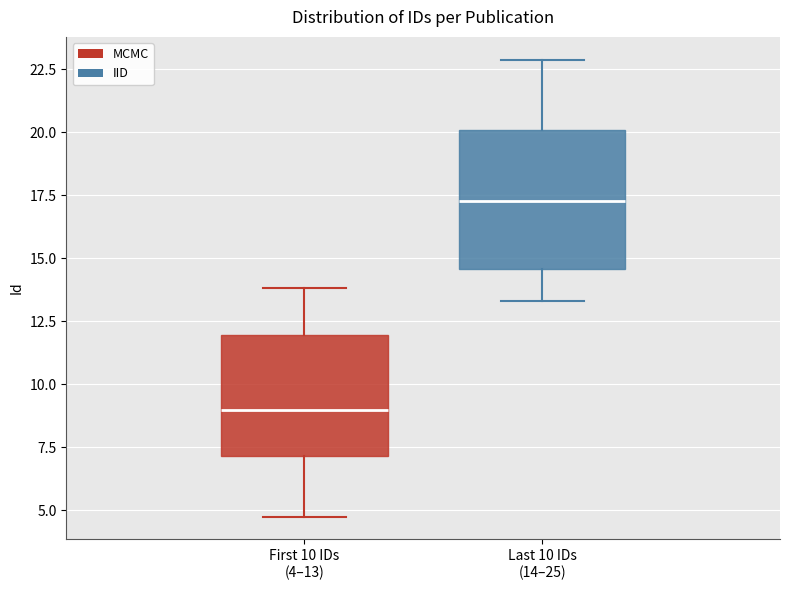

Where does the median line of the box for Last 10 IDs (14–25) sit on the y-axis? The values are not printed on the chart, so give them approximately, as read against the axis.

17.5